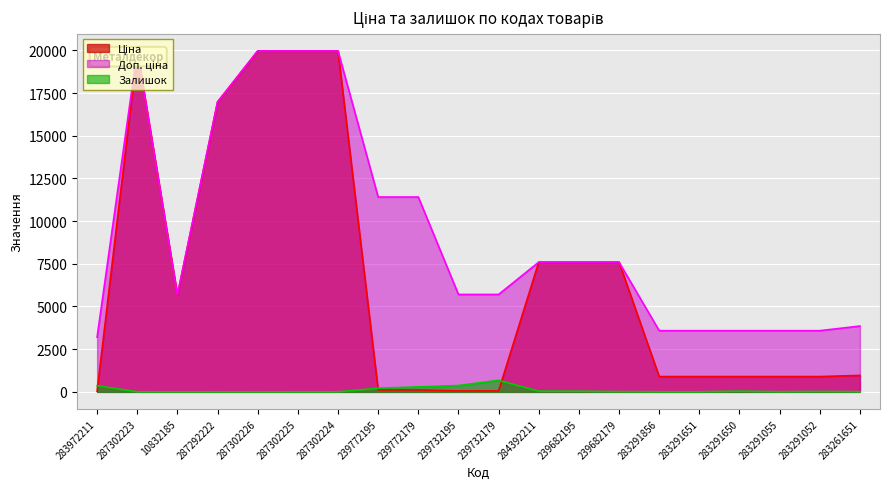

How many categories are shown in the chart?

20